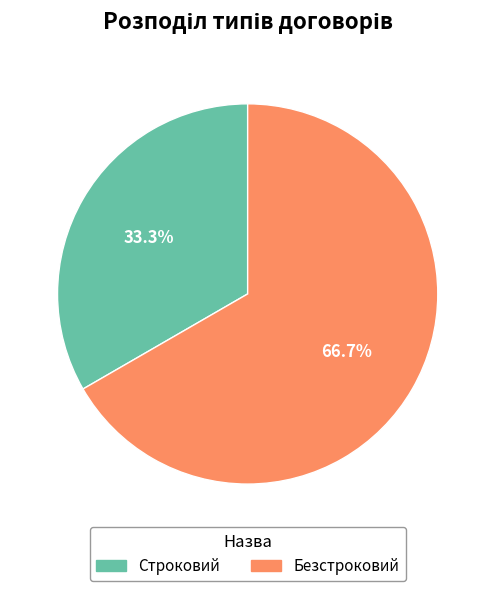

To the nearest percent, what portion does Строковий represent?

33%